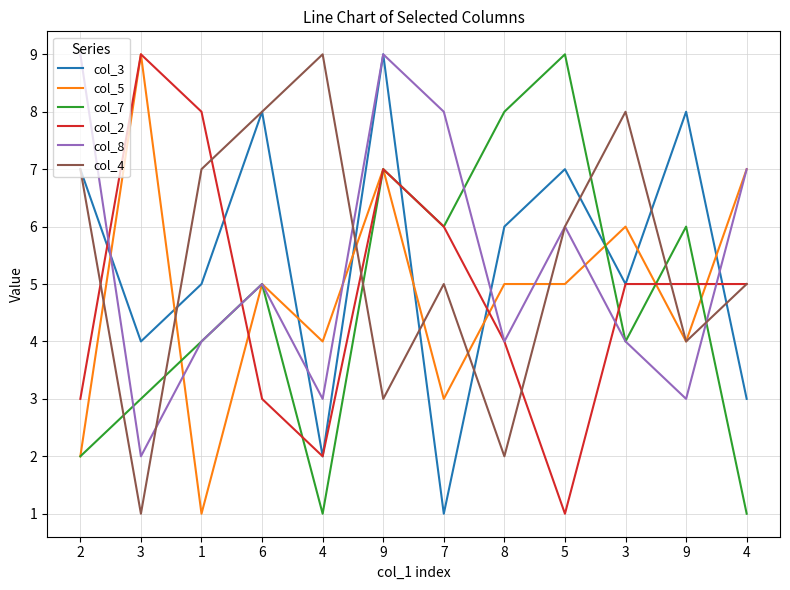

At which label is col_3 closest to 5?

1